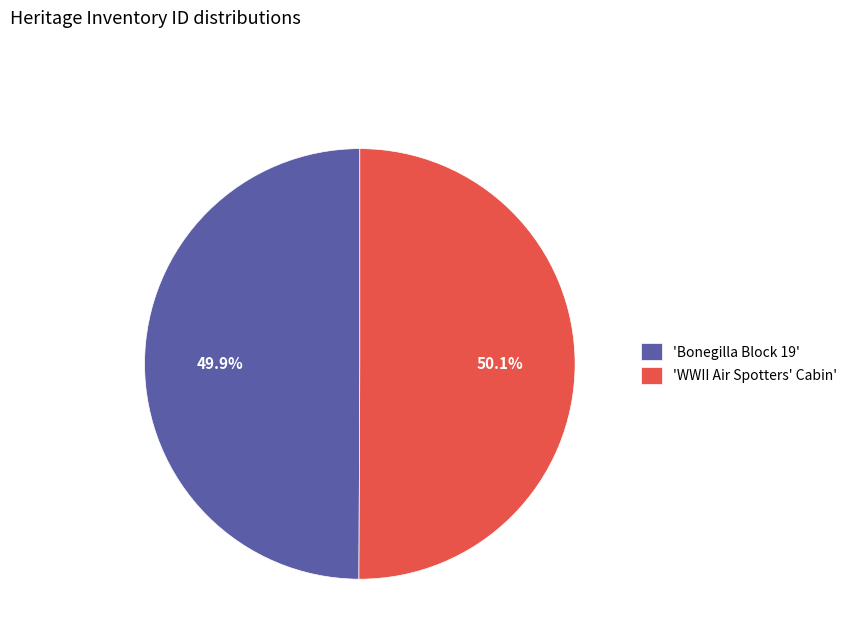

Does any single category account for the majority?

Yes